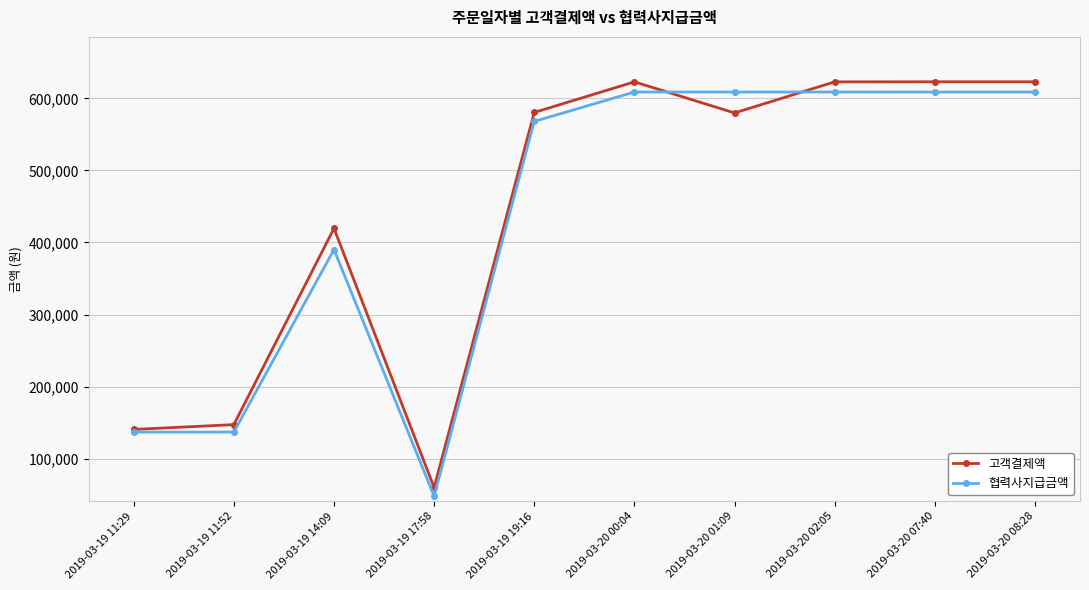

At which category does 고객결제액 reach its first local valley?

2019-03-19 17:58